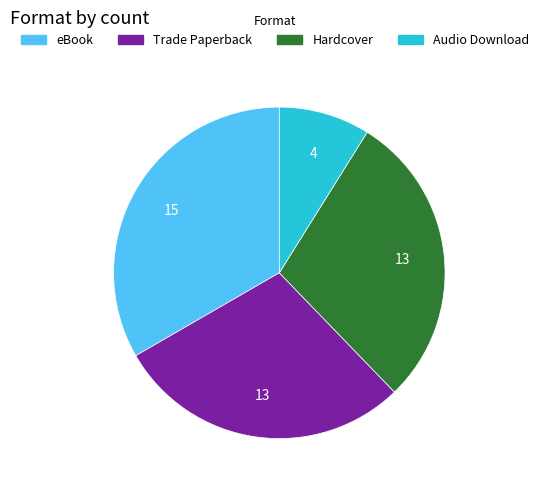

True or false: eBook accounts for 33% of the total.

True